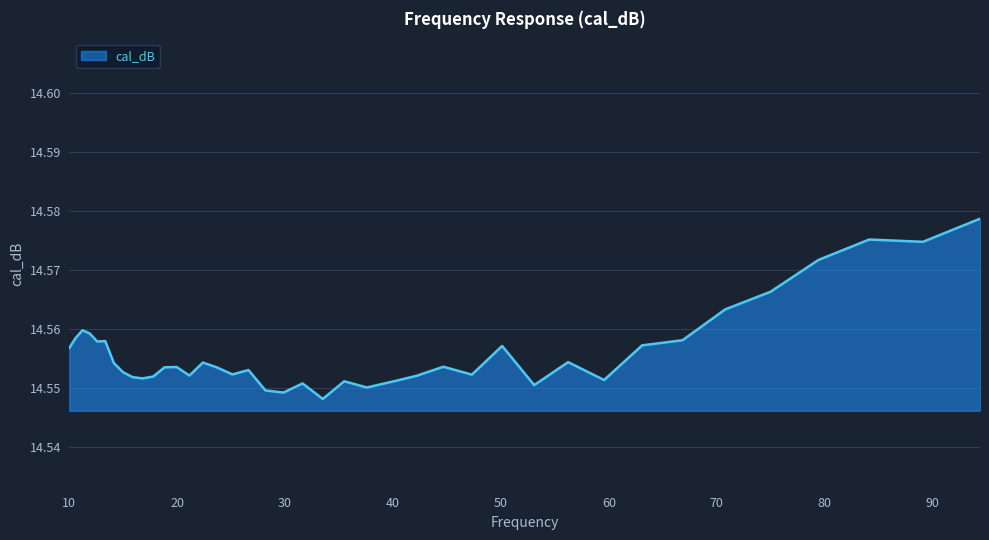

Does the chart display data point markers on the line(s)?

No